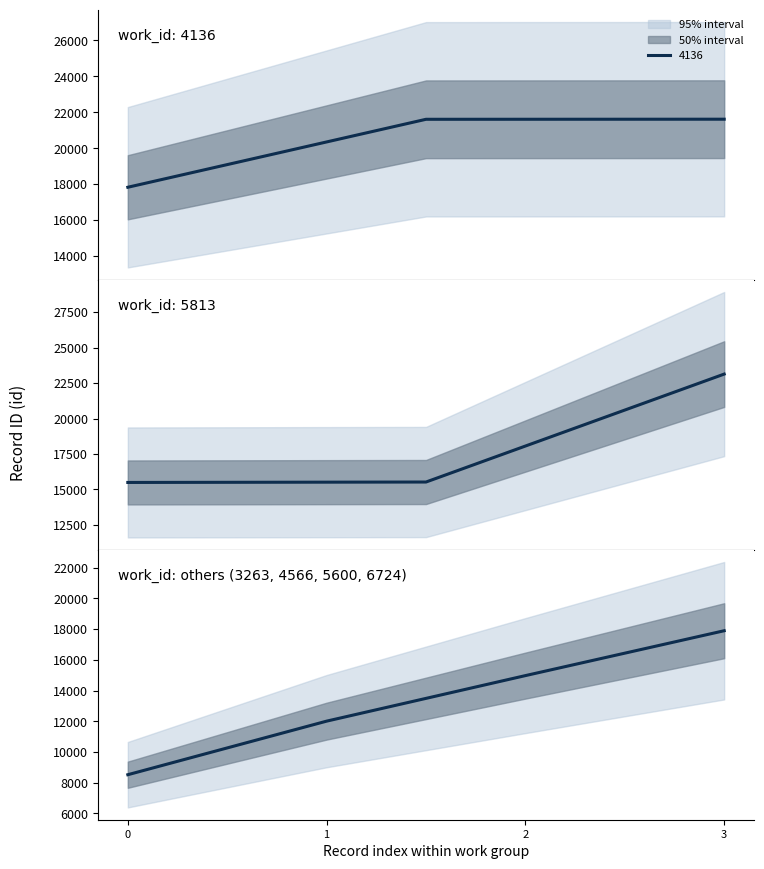

True or false: the data shows 11989 at 0.

False